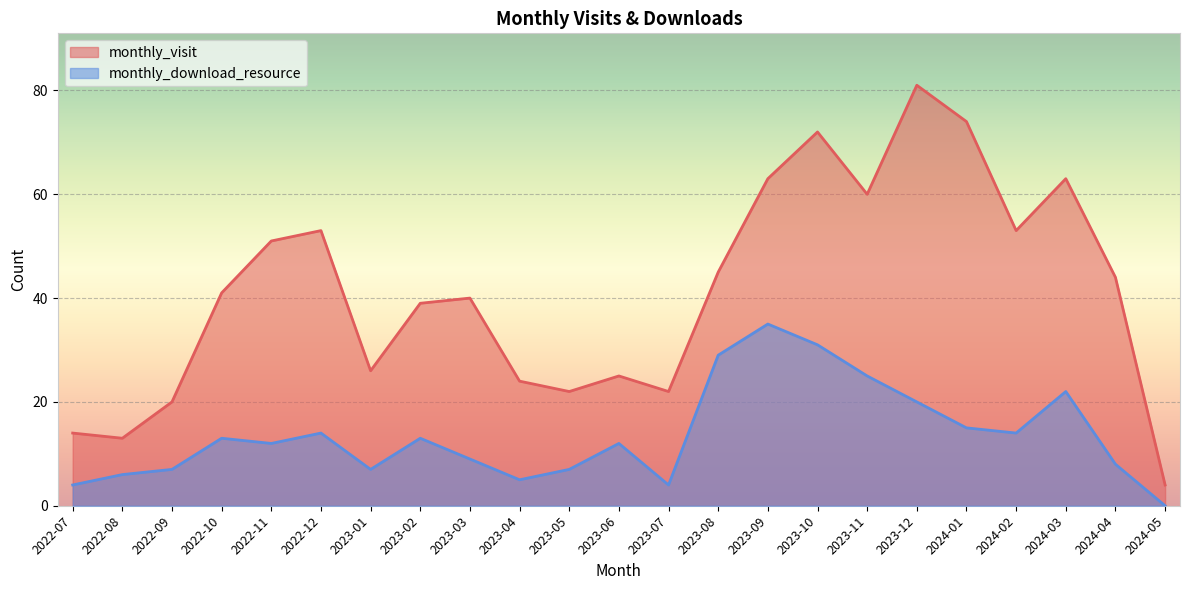

At which label does monthly_visit reach its minimum?

2024-05